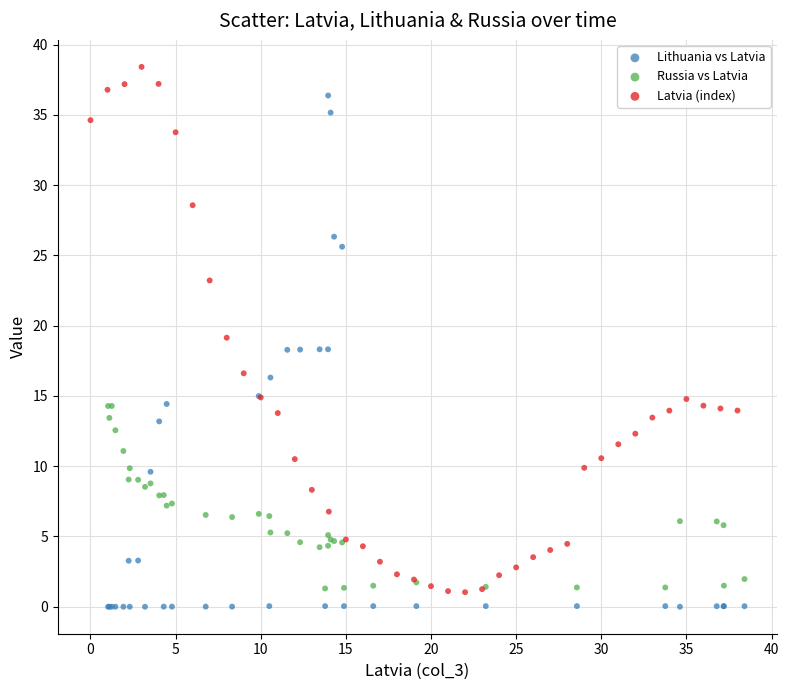

Which series has the largest Y range (max minus min)?

Latvia (index)